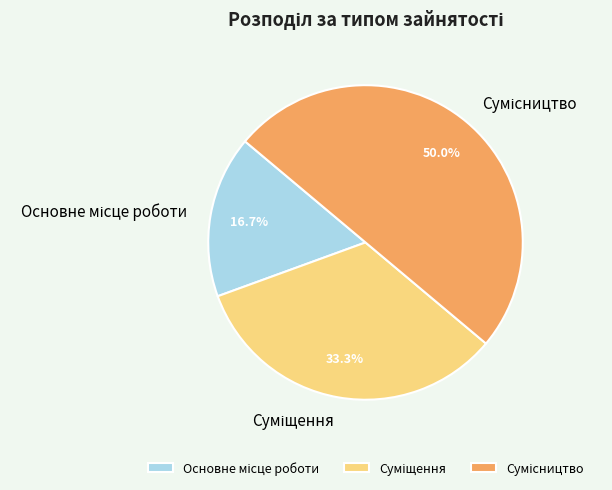

What is the largest slice in the pie chart?

Сумісництво